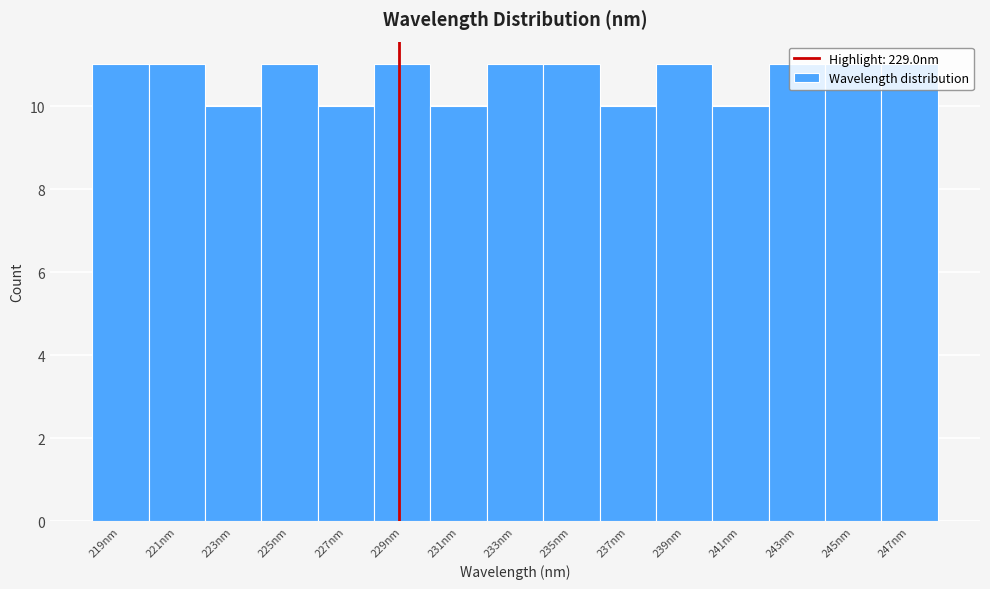

What is the height of the bar covering 218 to 220 on the x-axis? Neither the bar edges nor the heights are printed on the chart, so give them approximately, as read against the axes.

11